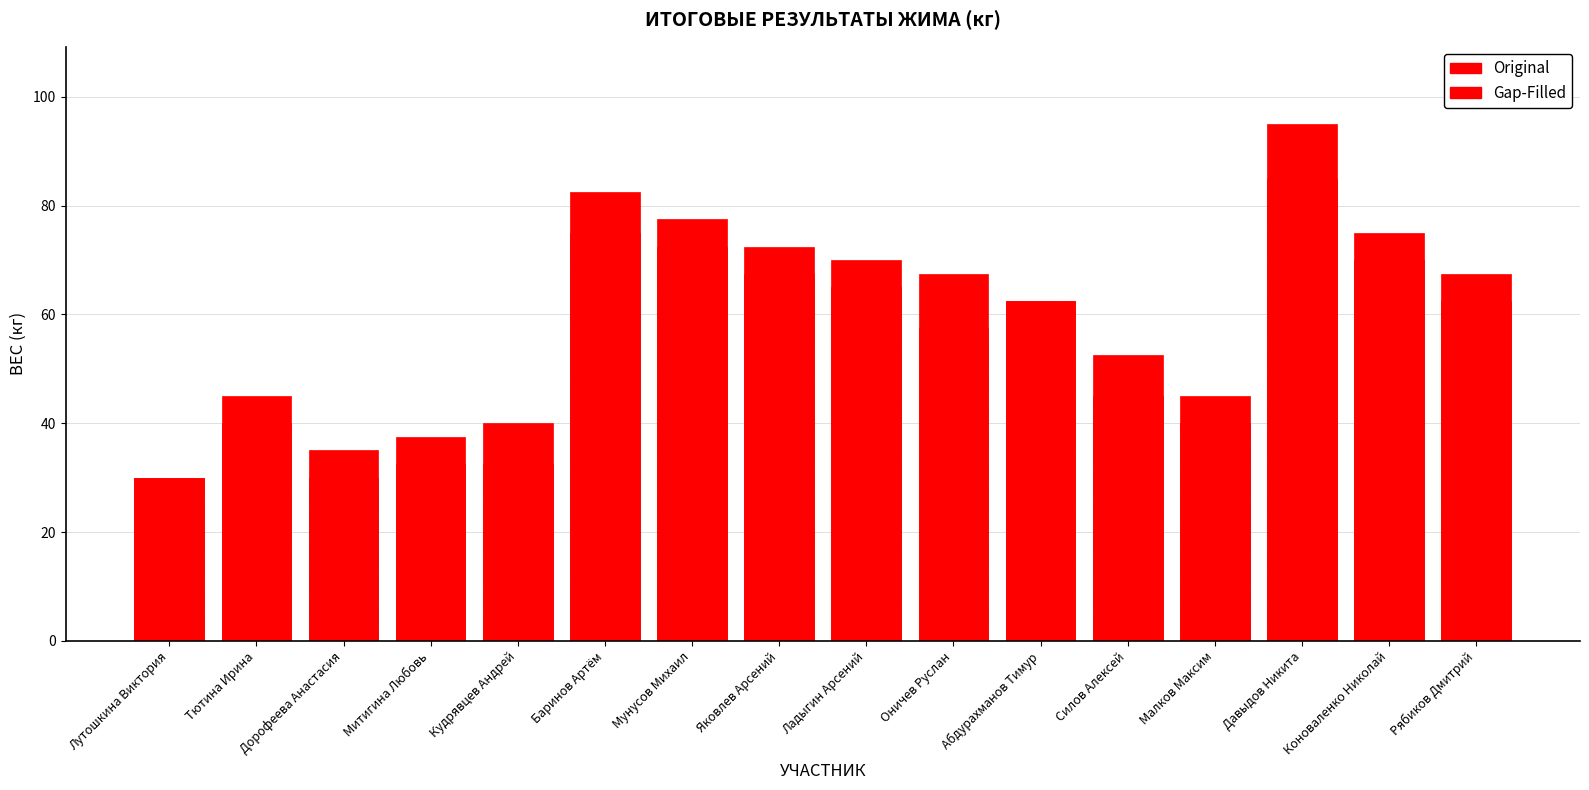

What is the difference between the highest and lowest values at Яковлев Арсений?

5.0